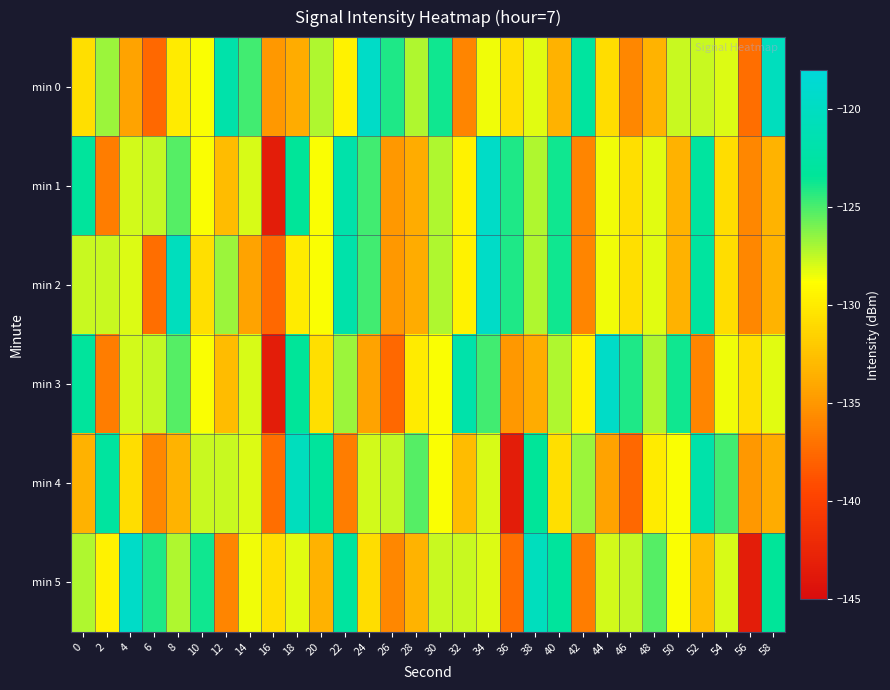

What is the greatest value displayed?

-119.5